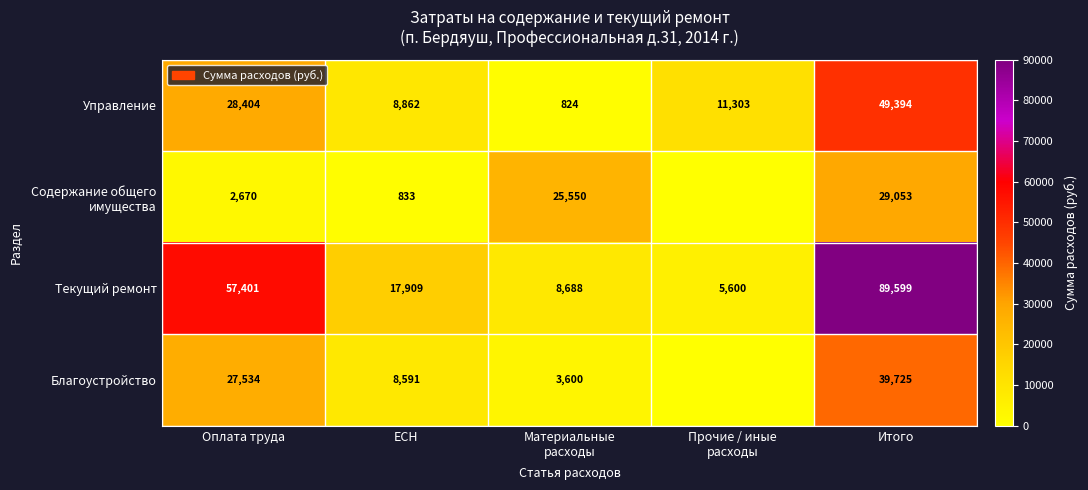

What is the highest value of the Управление series?

49394